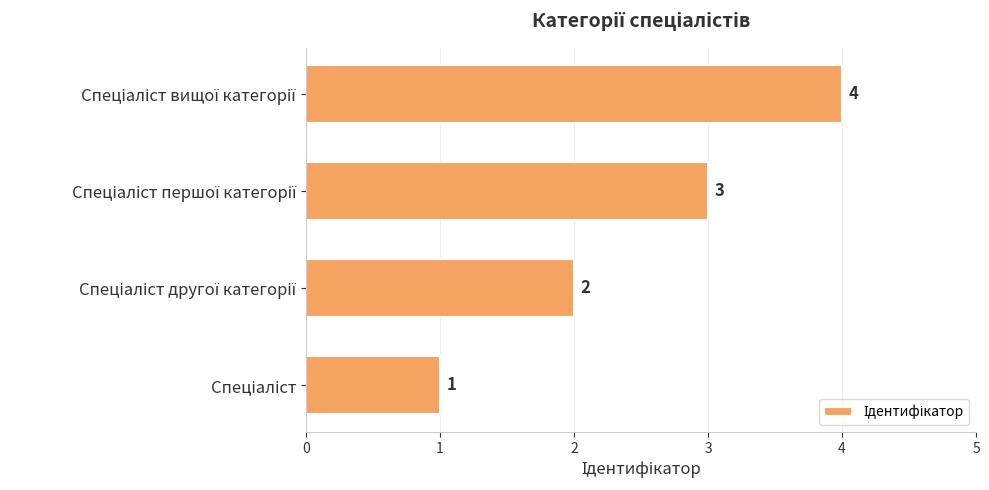

Does the chart contain any negative values?

No